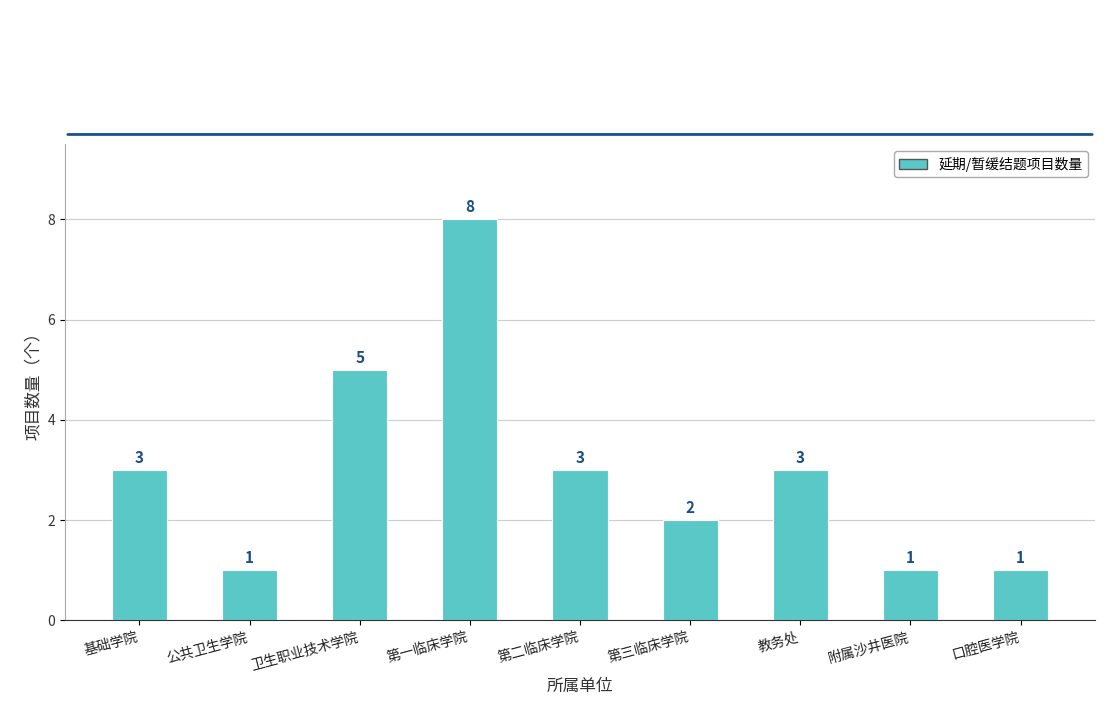

Does the chart contain stacked bars?

No